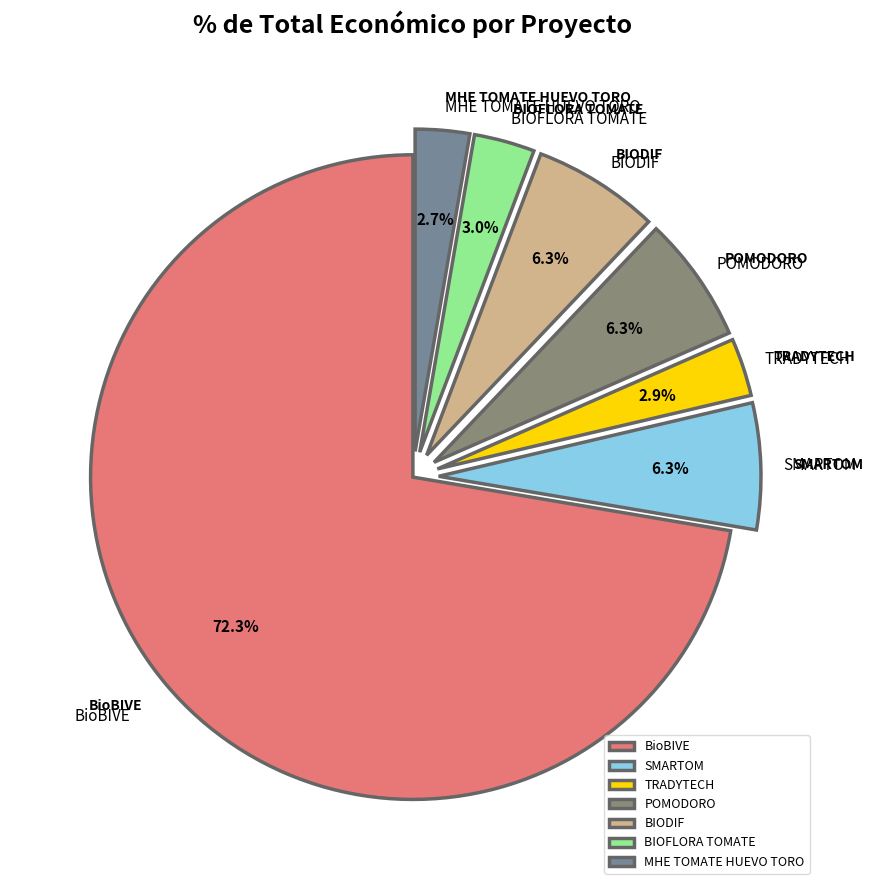

How many slices are in this pie chart?

7